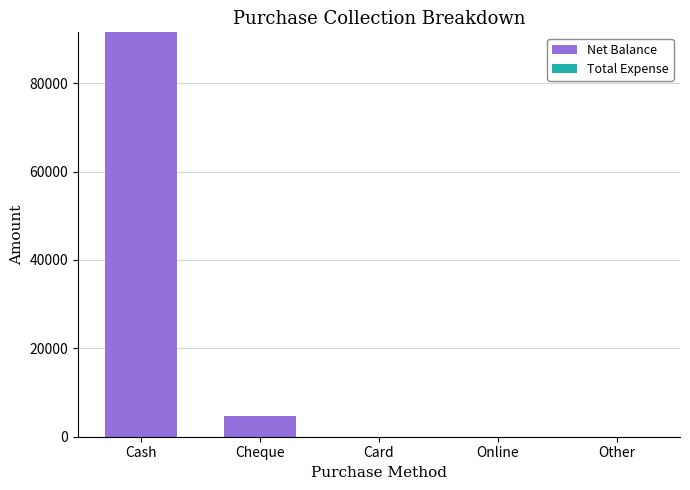

Reading left to right, extract all data points from this chart.

Cash=91498	Cheque=4800	Card=0	Online=0	Other=0